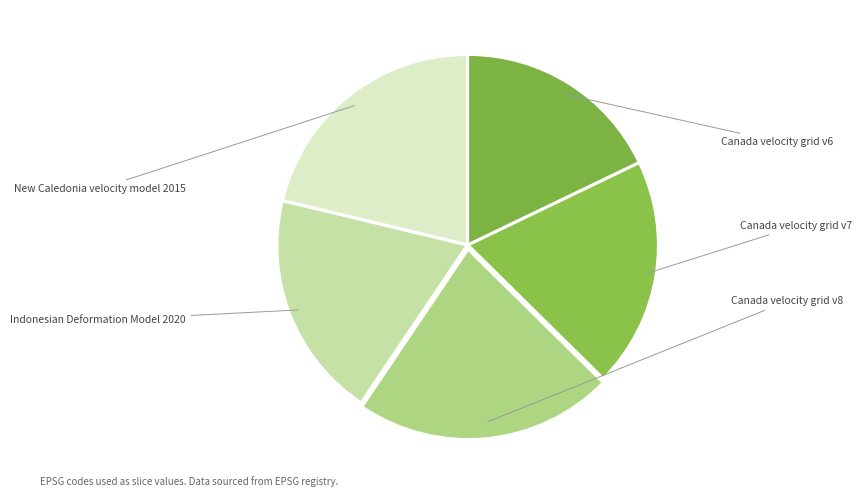

Count the number of slices in the pie.

5